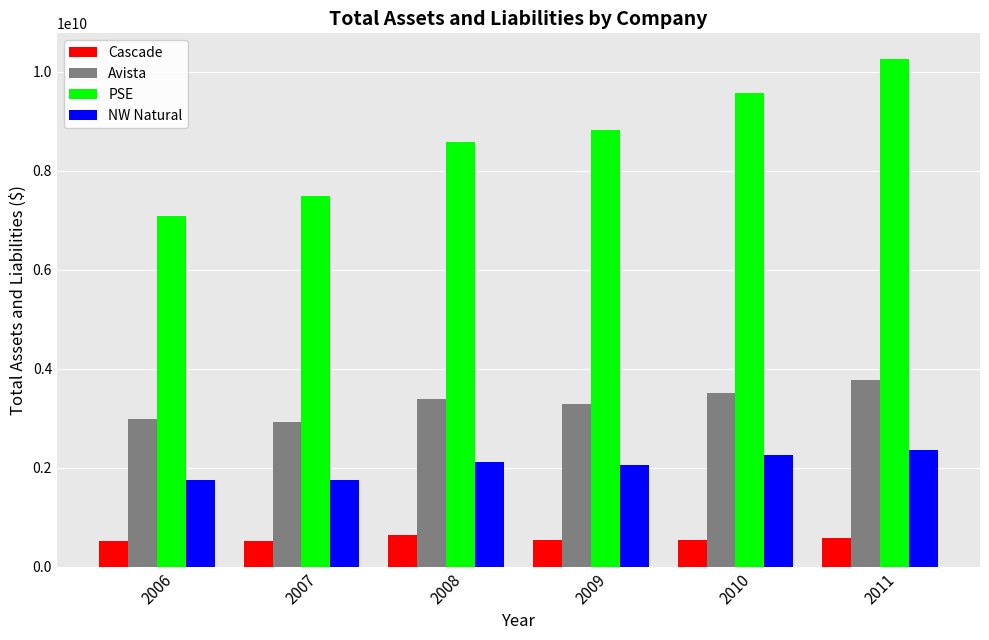

Which category has the highest value across all series?

2011